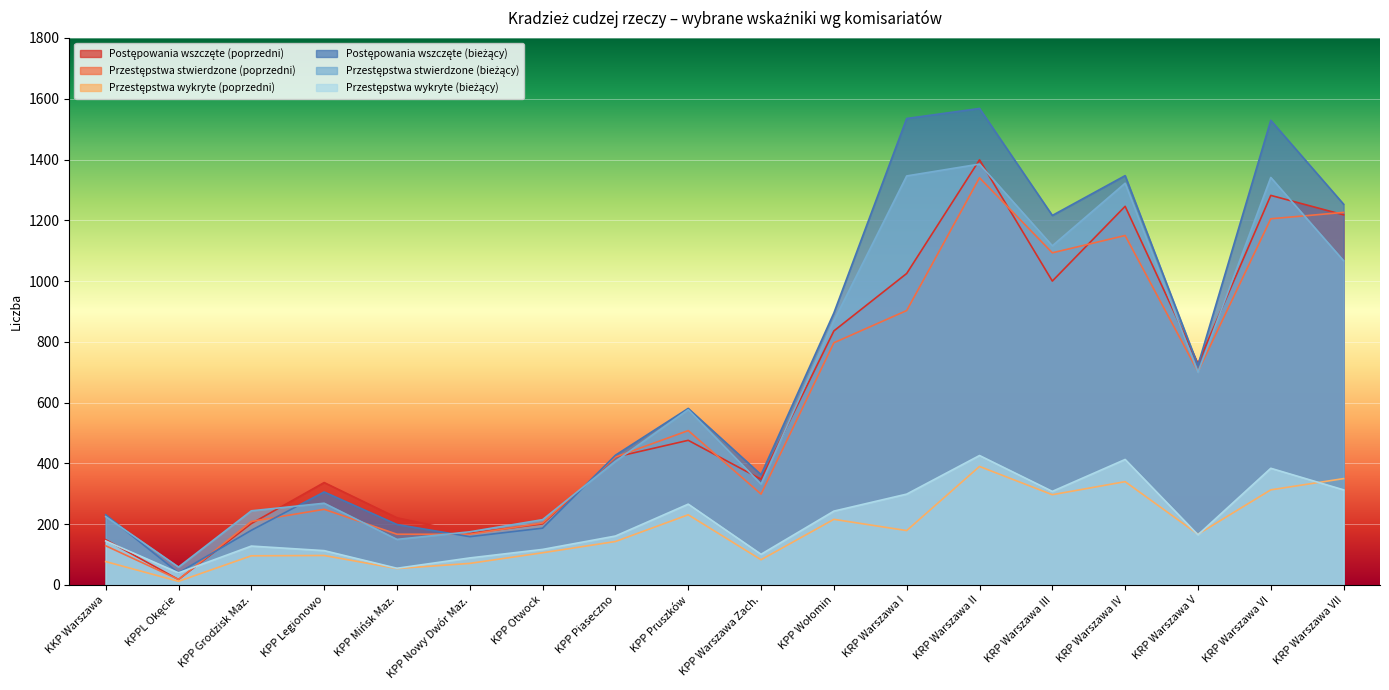

What is the average value of the Postępowania wszczęte (bieżący) series?

708